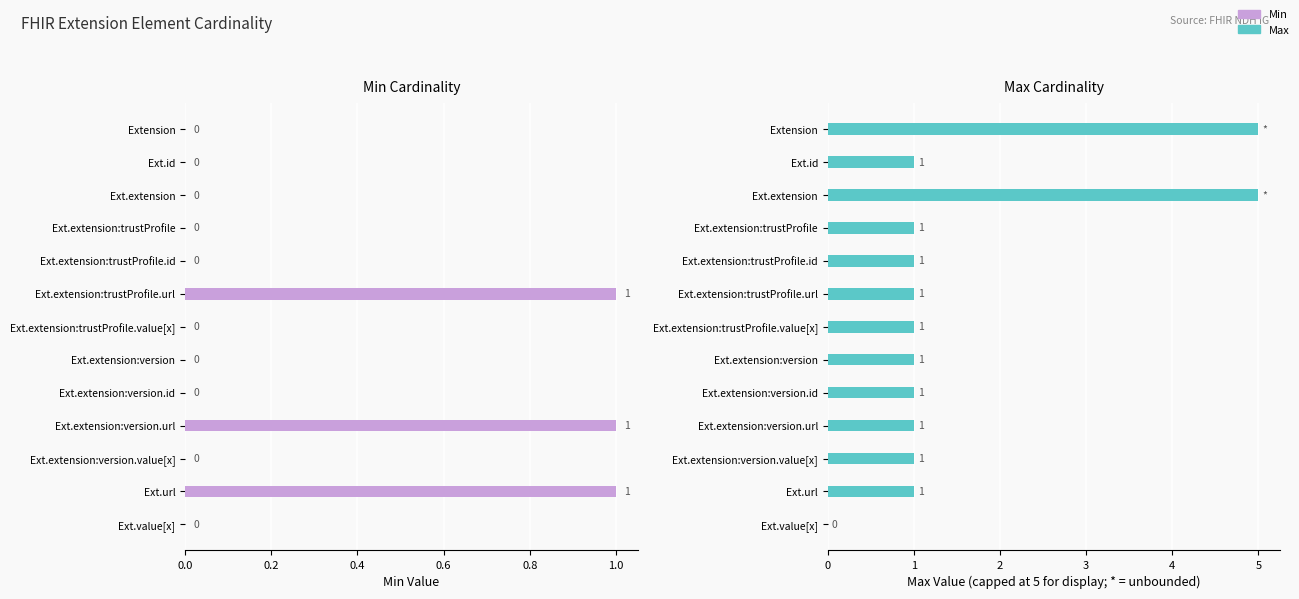

At Ext.extension:trustProfile.url, list the series in order from largest to smallest.

Min, Max